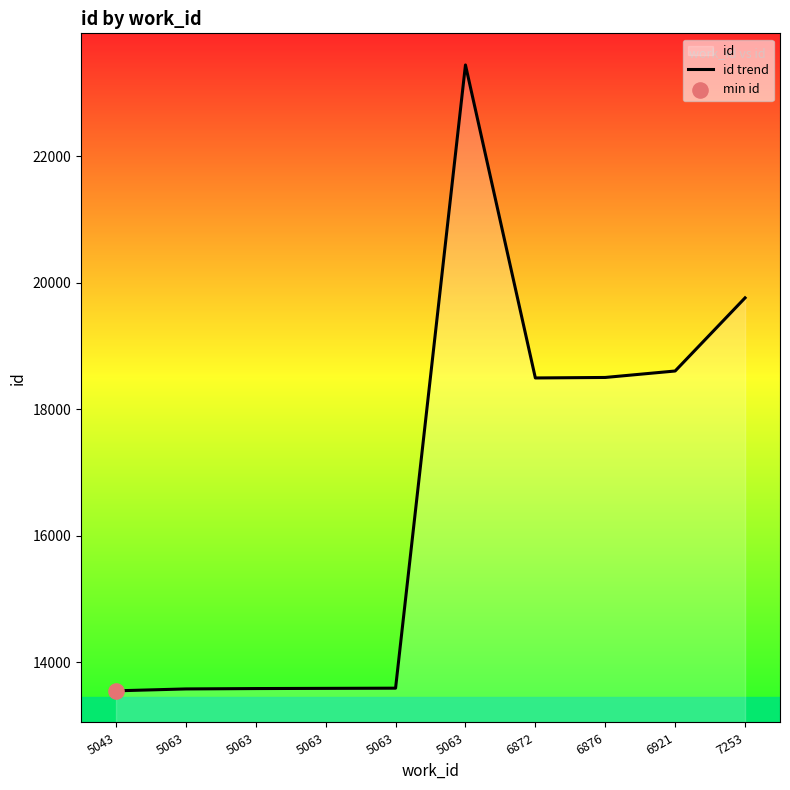

Between 5063 and 6921, which is larger?

6921